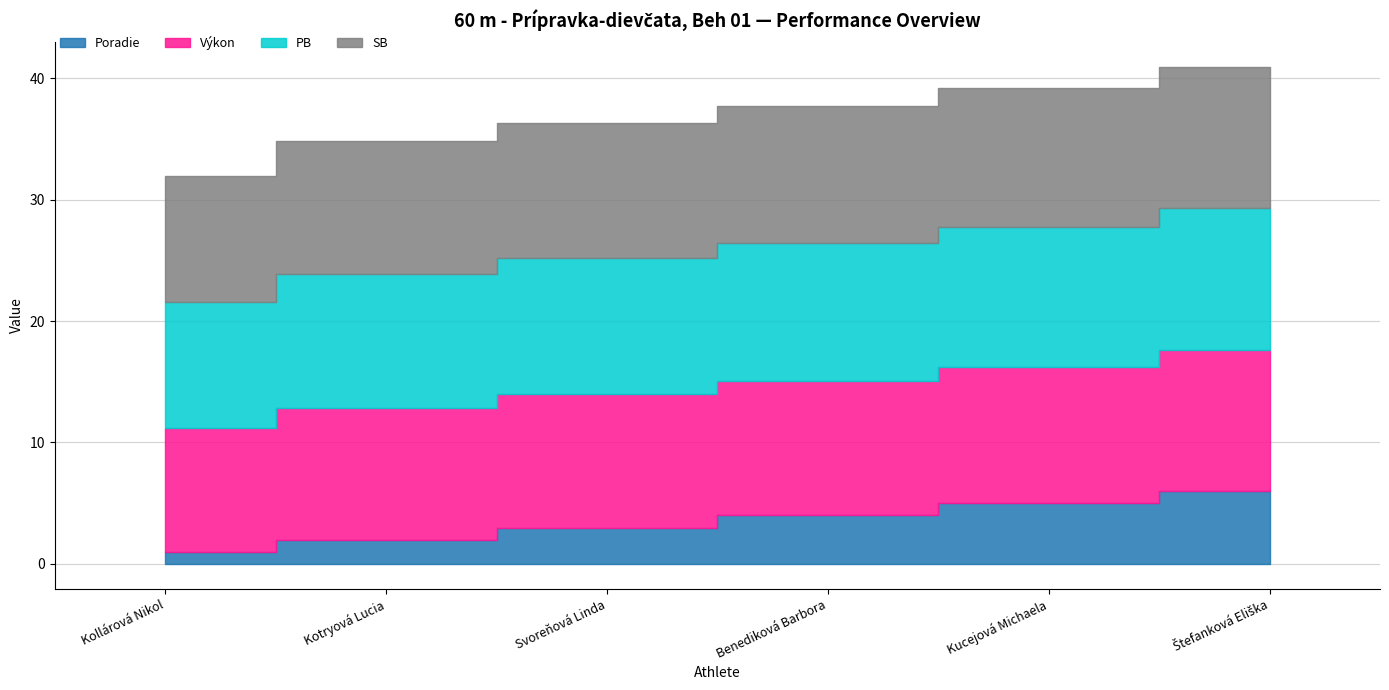

How many Poradie values are between 2 and 5?

4